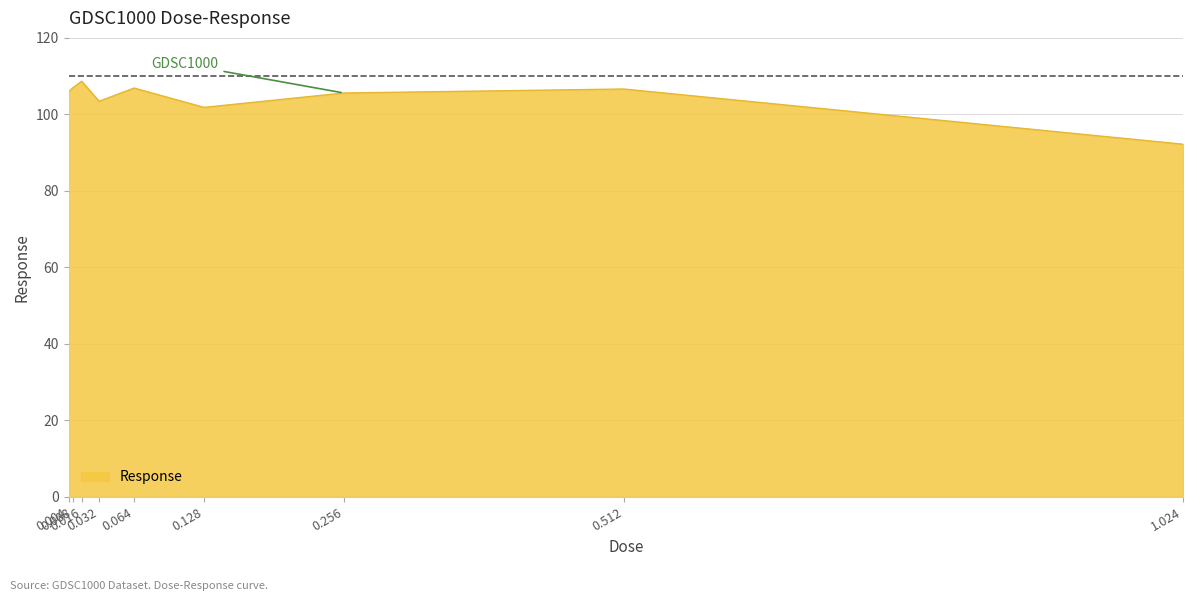

True or false: there are more than 1 points higher than both neighbors.

True